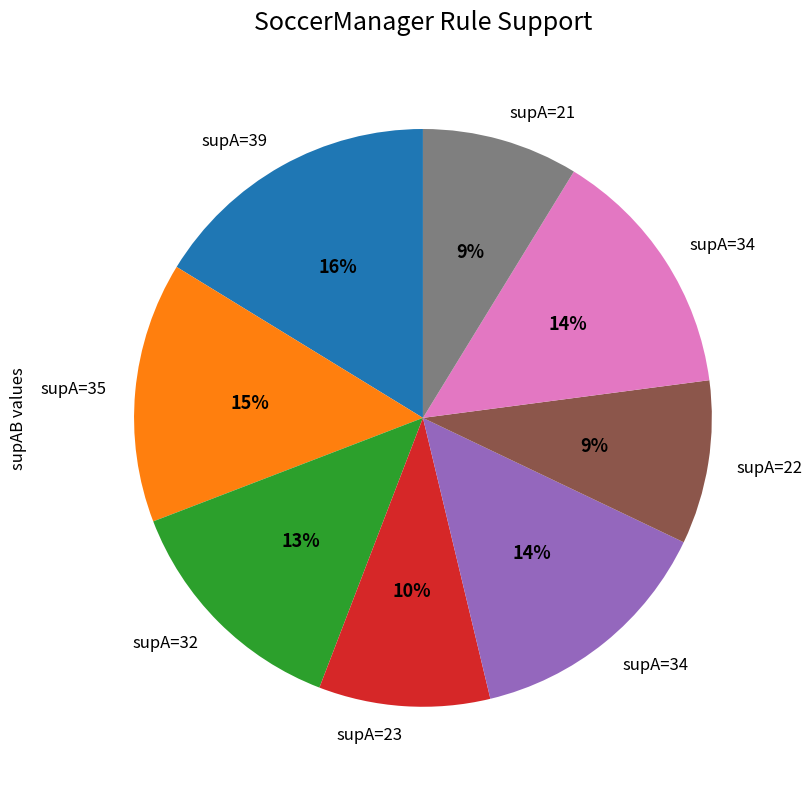

To the nearest percent, what is the average slice percentage?

12%